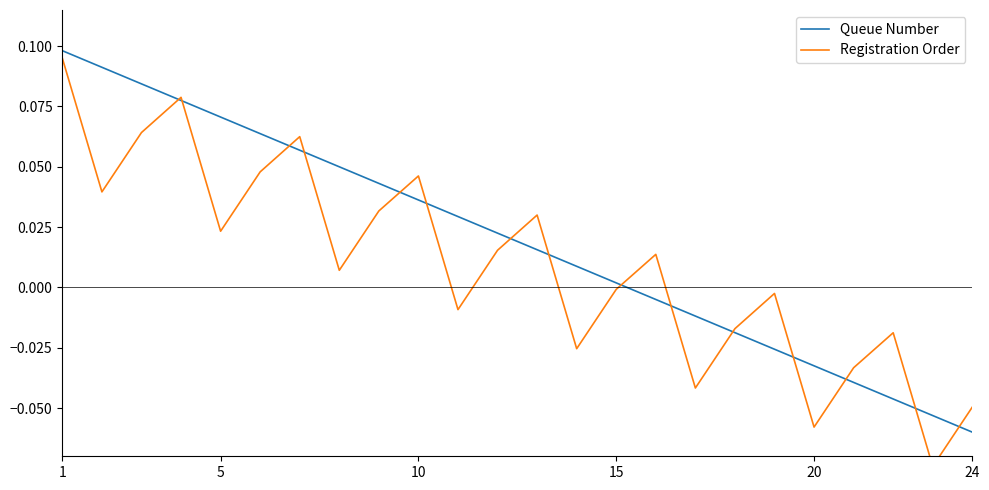

Which series has the largest total across all categories?

Queue Number